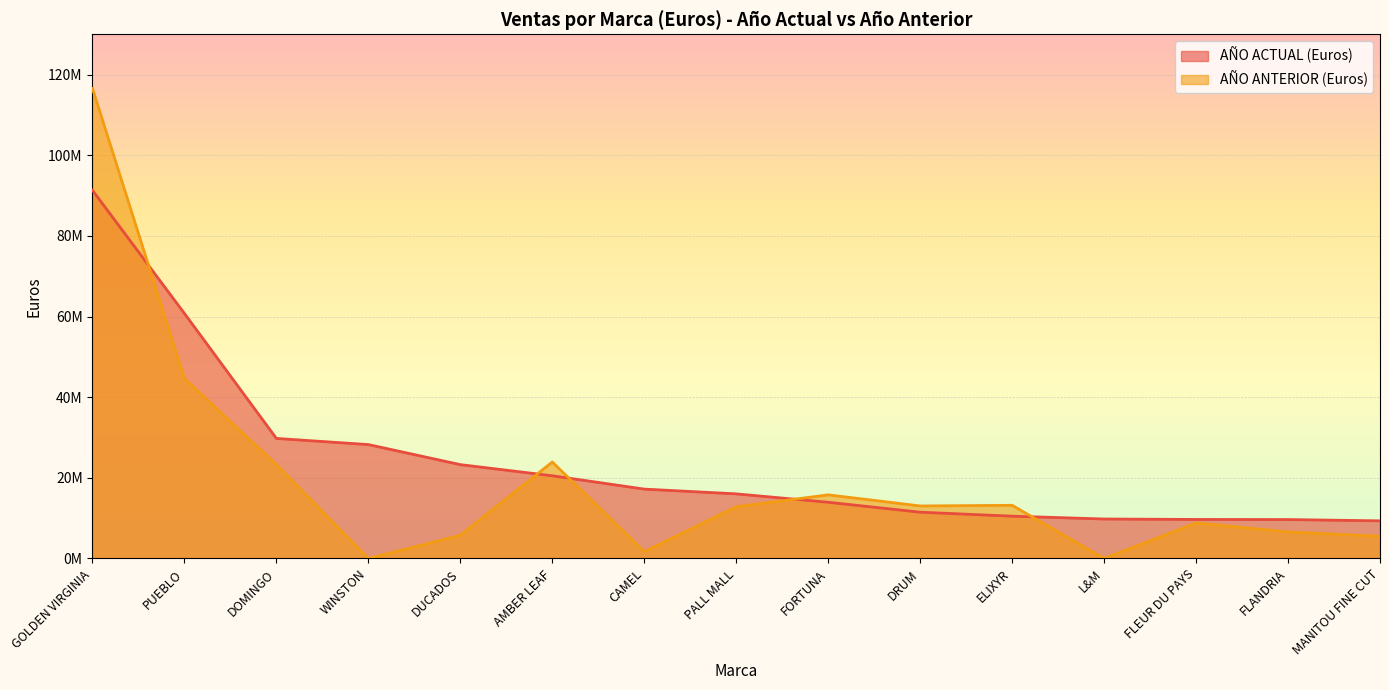

What is the difference between the maximum and minimum values in the AÑO ACTUAL (Euros) series?

81990270